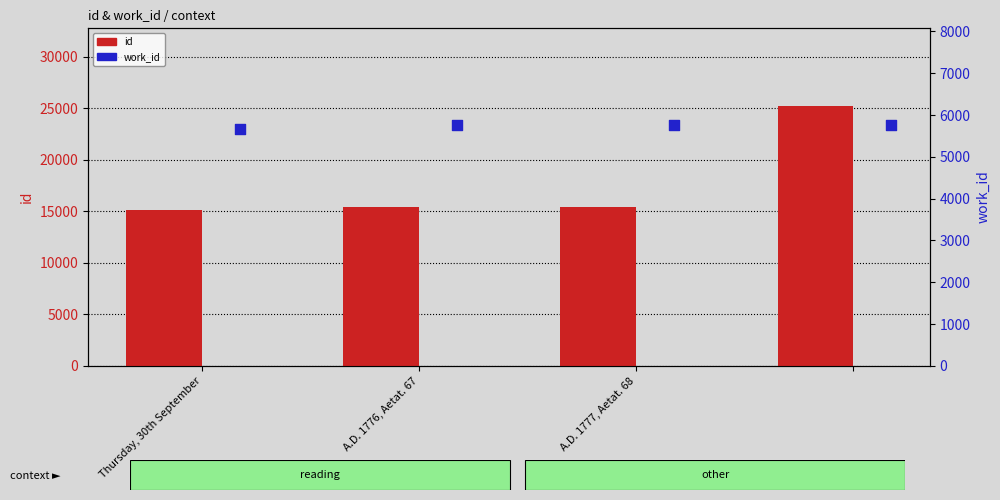

Is the value of work_id at 3 greater than the value of id at 3?

No